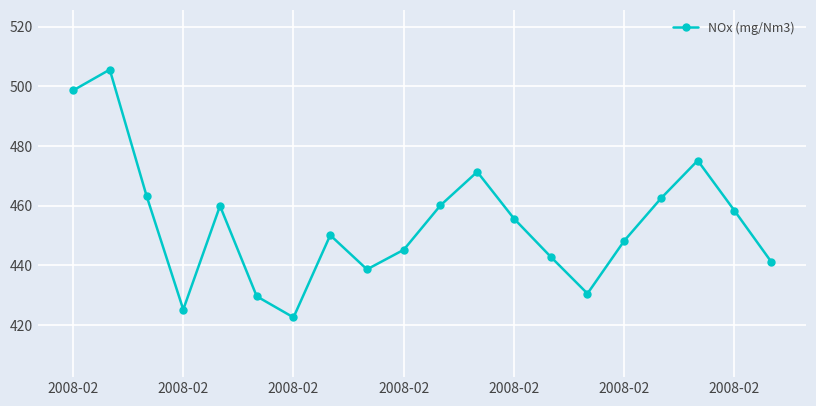

What is the sum of all values?

9084.8